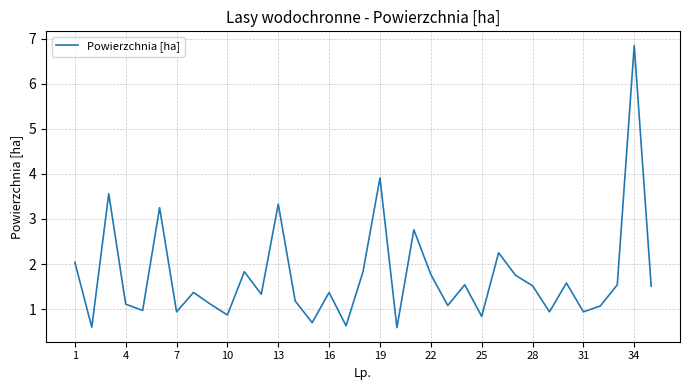

What is the smallest value displayed?

0.6